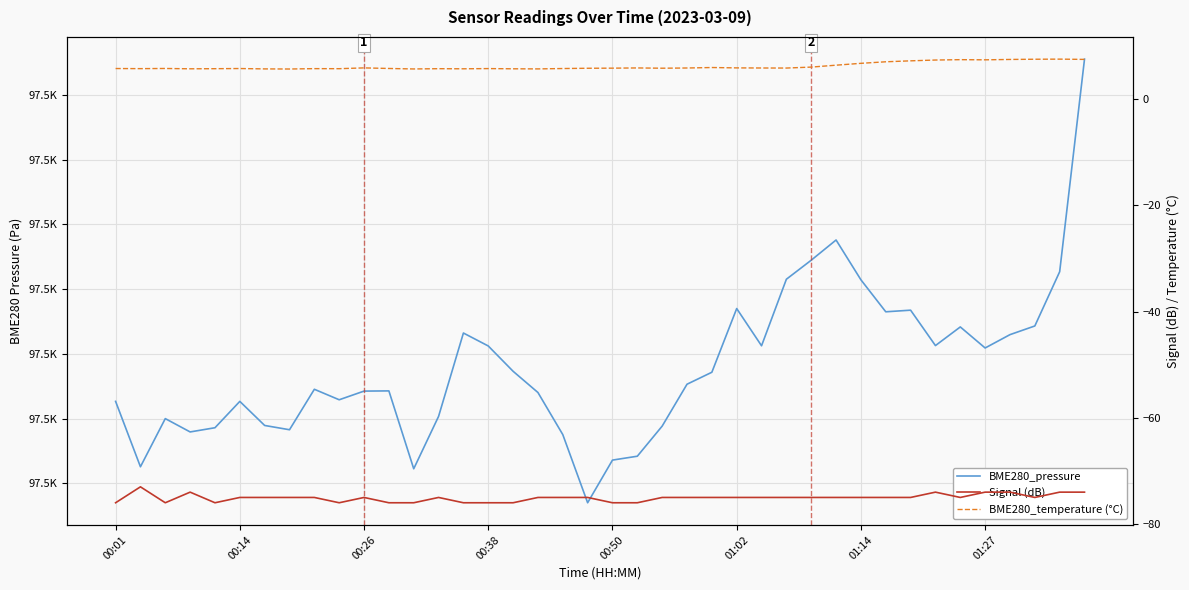

List the series in order of their peak value, highest first.

BME280_pressure, BME280_temperature (°C), Signal (dB)